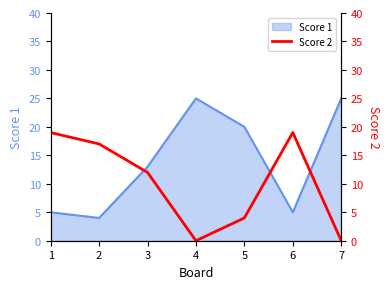

What is the lowest value of the Score 1 series?

4